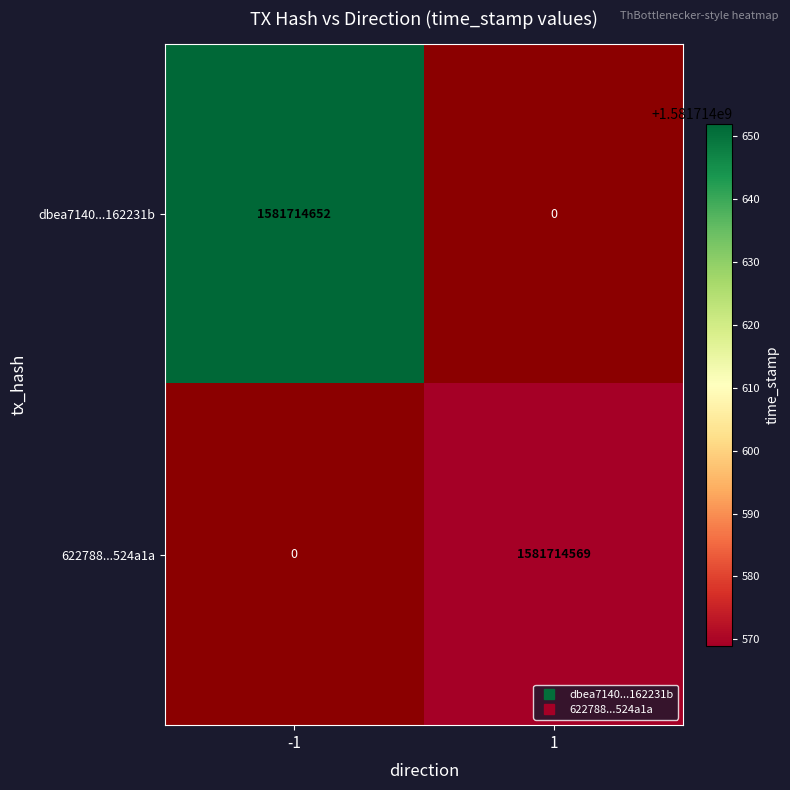

Rank the series by their maximum value, from lowest to highest.

622788890586e727908db6019f68dced1524a1a, dbea7140b7d7809bcab29c1c421750ba162231b